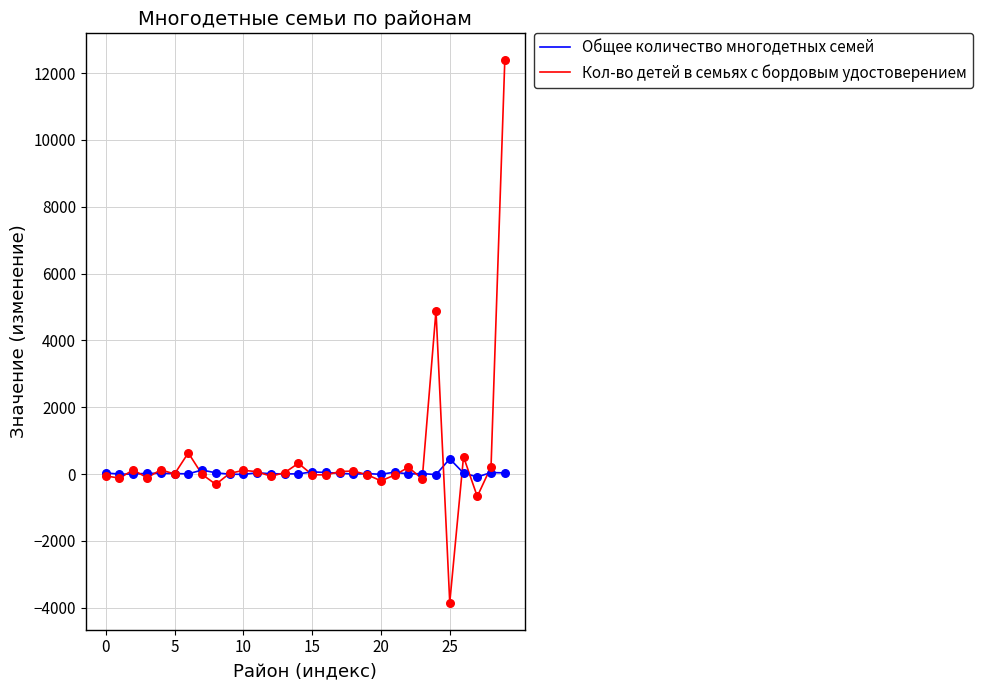

What is the highest value of the Общее количество многодетных семей series?

454